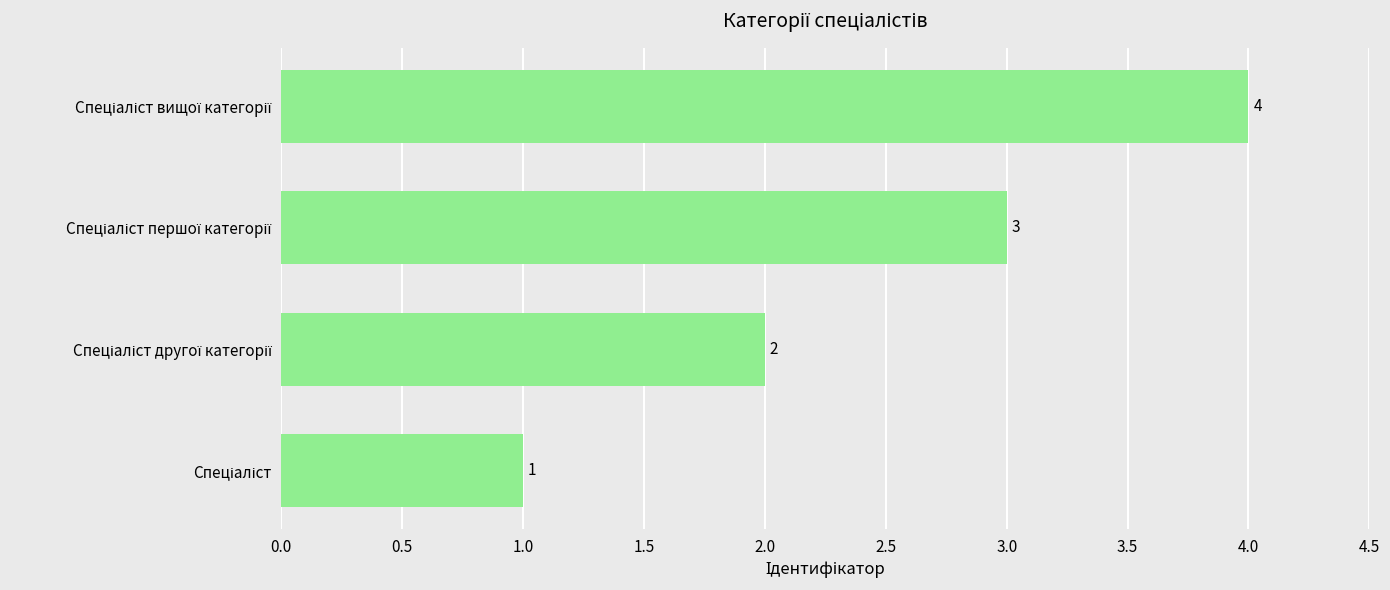

How many values are between 2 and 4?

3